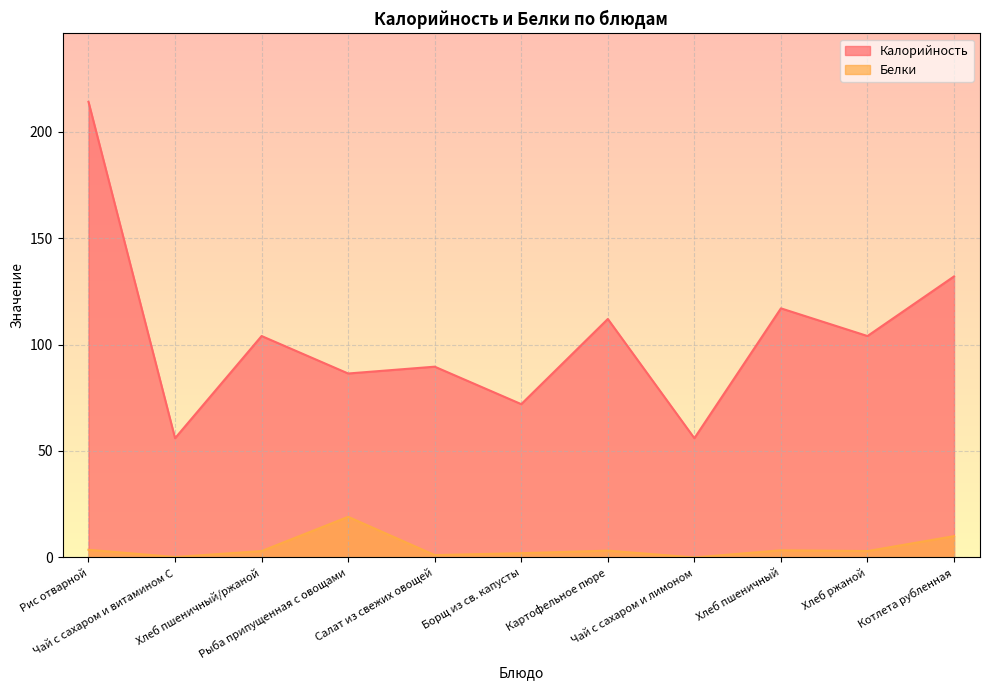

Reading left to right, transcribe all the data shown in this chart.

Калорийность: 214.0	56.0	104.0	86.4	89.6	72.0	112.0	56.0	117.0	104.0	132.0
Белки: 3.6	0.2	3.0	19.1	1.1	2.0	3.2	0.0	3.4	3.0	10.0